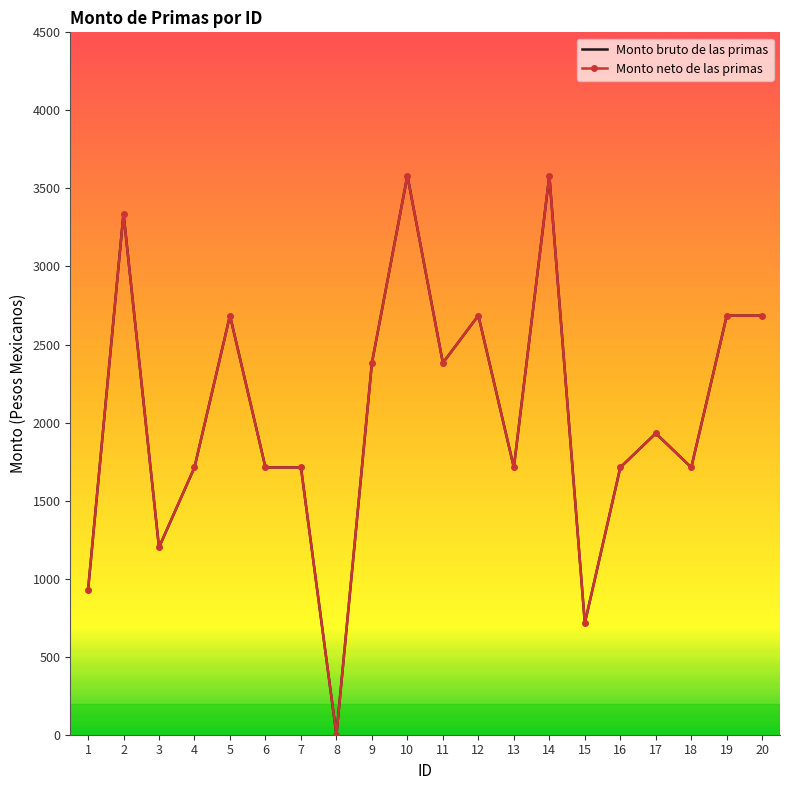

True or false: Monto bruto de las primas and Monto neto de las primas intersect in this chart.

False